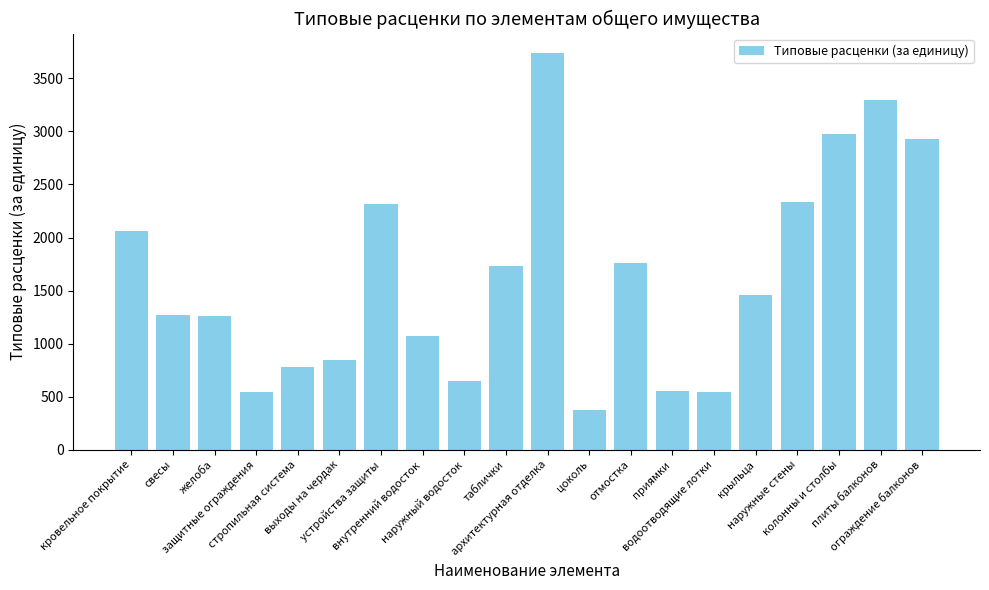

Which category has the highest value across all series?

архитектурная отделка